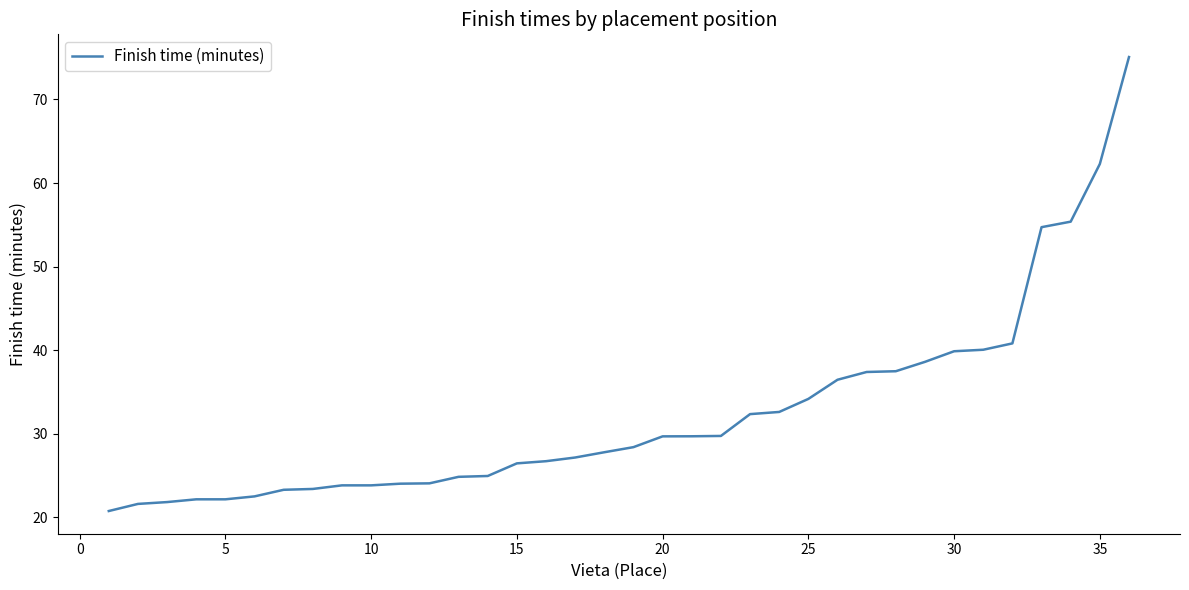

What is the greatest value displayed?

75.1